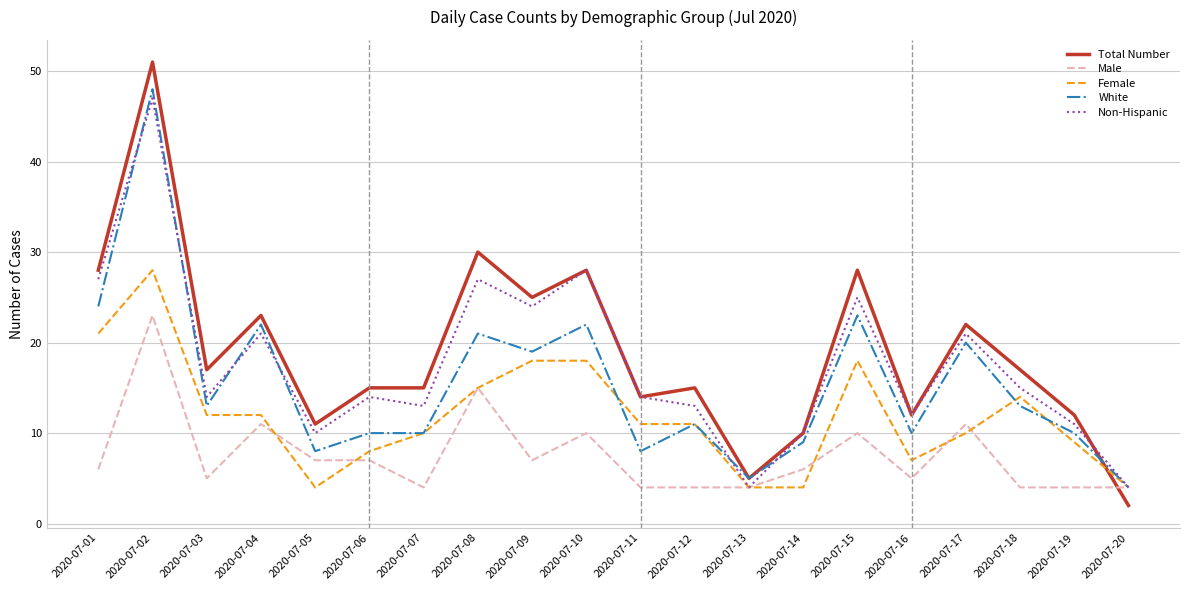

What are all the series names shown in the legend?

Total Number, Male, Female, White, Non-Hispanic